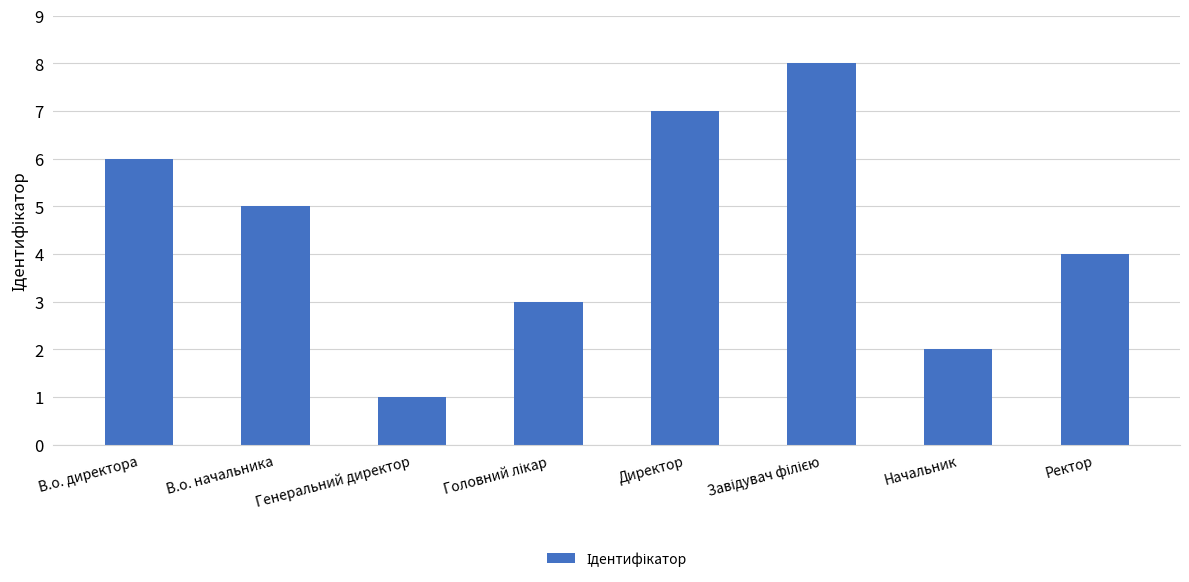

How many bars are there in total?

8